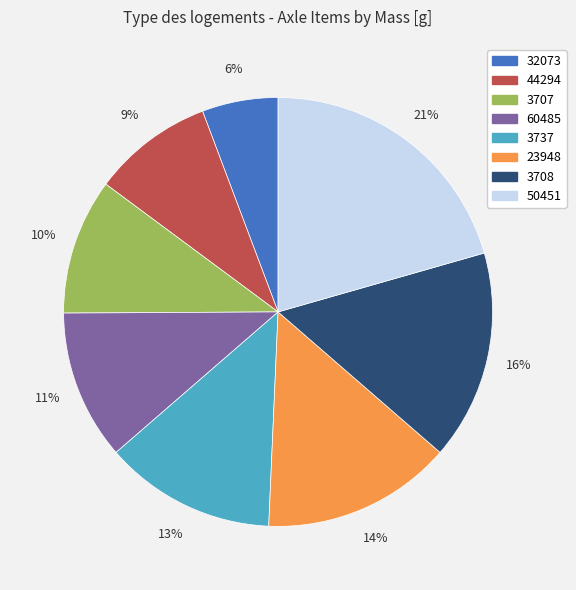

Count the number of slices in the pie.

8